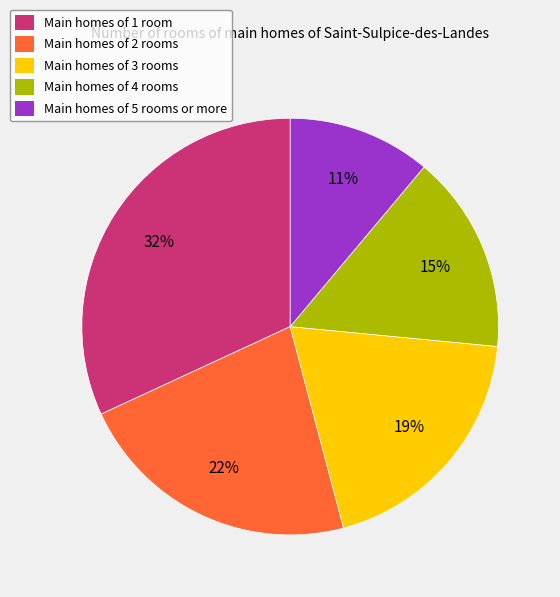

Does any single category account for the majority?

No